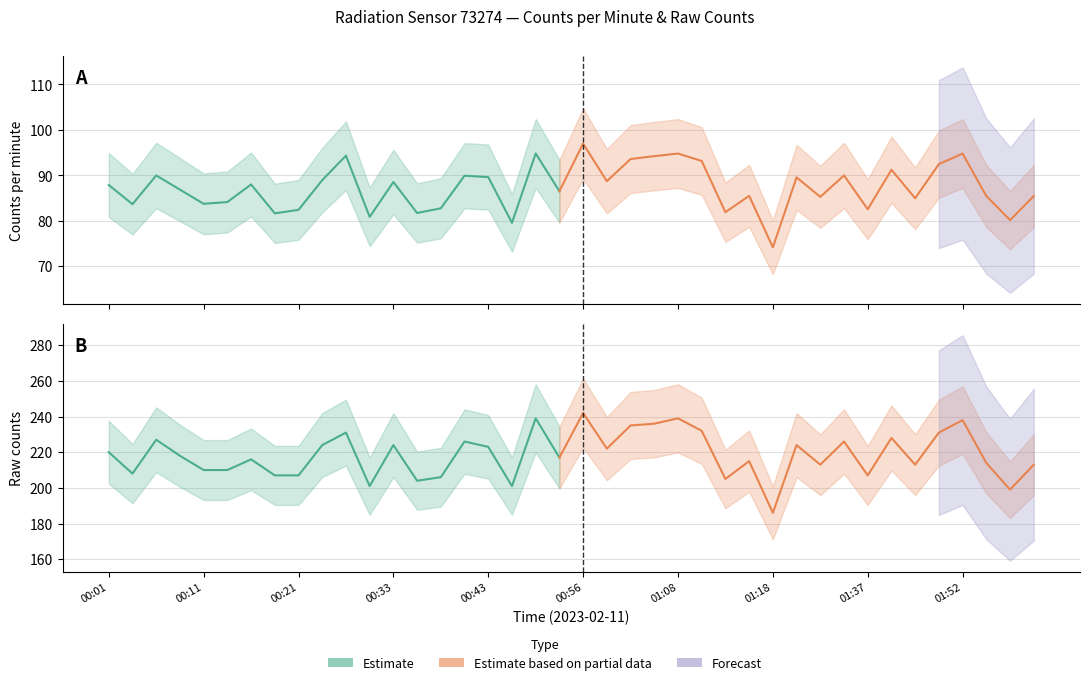

What position from the left is 00:16?

7